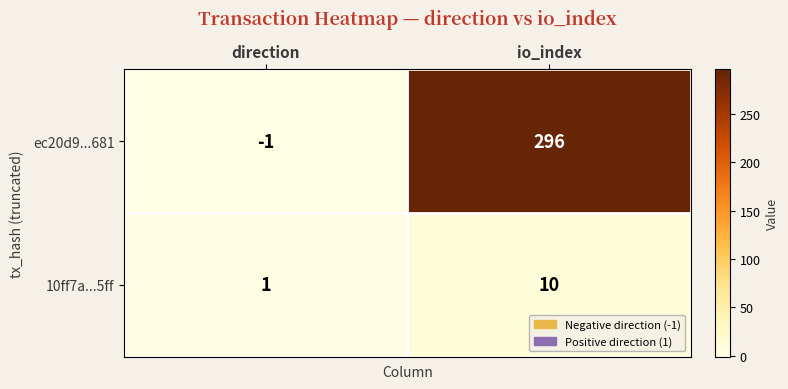

At which label does ec20d9...681 reach its minimum?

direction